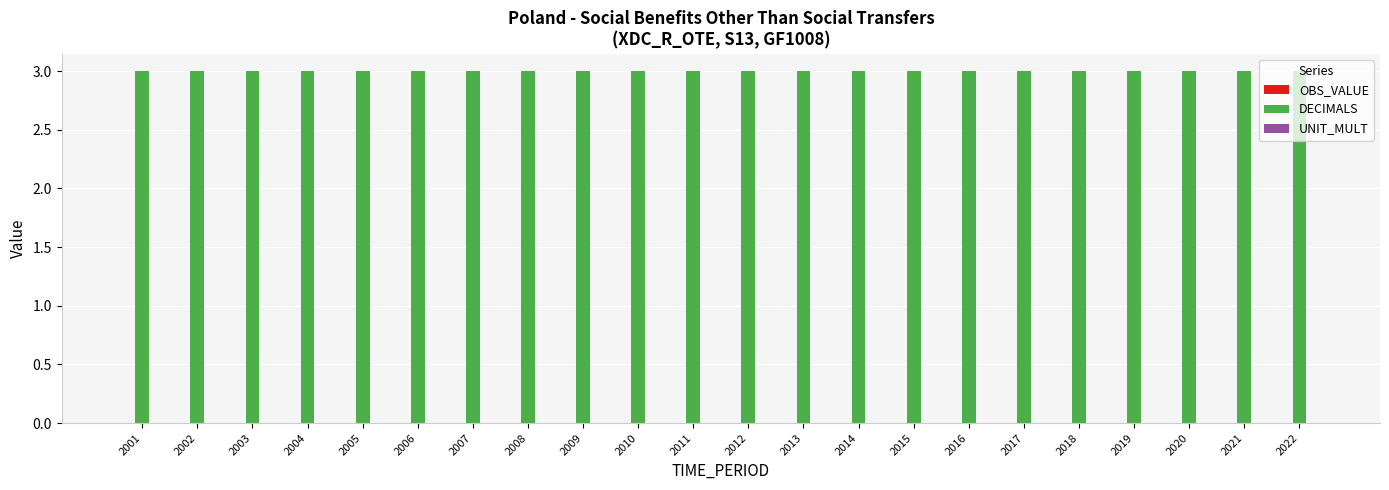

Where is DECIMALS nearest to the value 3?

2001